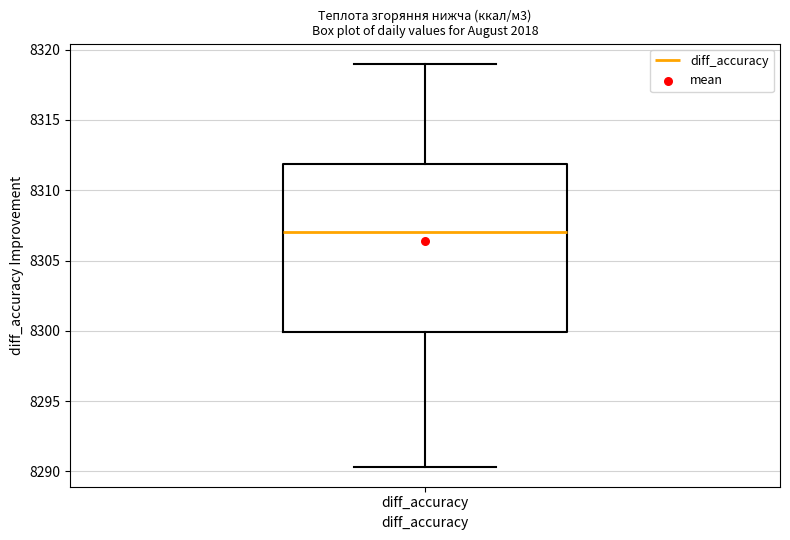

Read this box plot against the y-axis: the position of the median line, the range covered by the box, and the ends of both whiskers. The values are not printed on the chart, so give them approximately, as read against the axis.

median 8307.0, box 8300.0 to 8312.0, whiskers 8290.5 to 8319.0